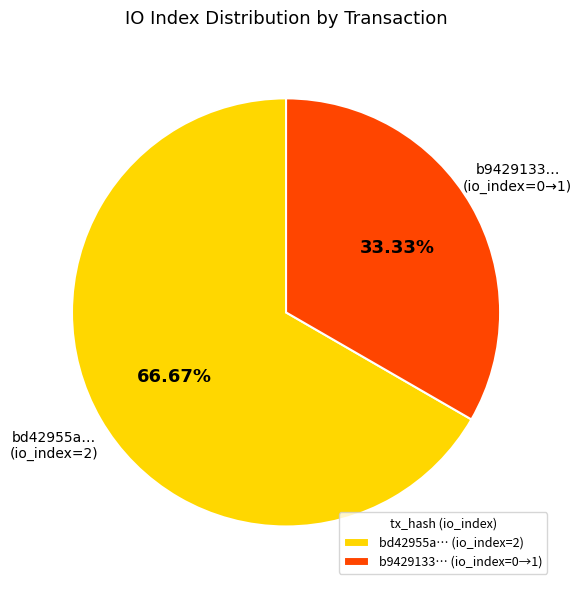

Combined, do bd42955a… (io_index=2) and b9429133… (io_index=0→1) account for over 50%?

Yes